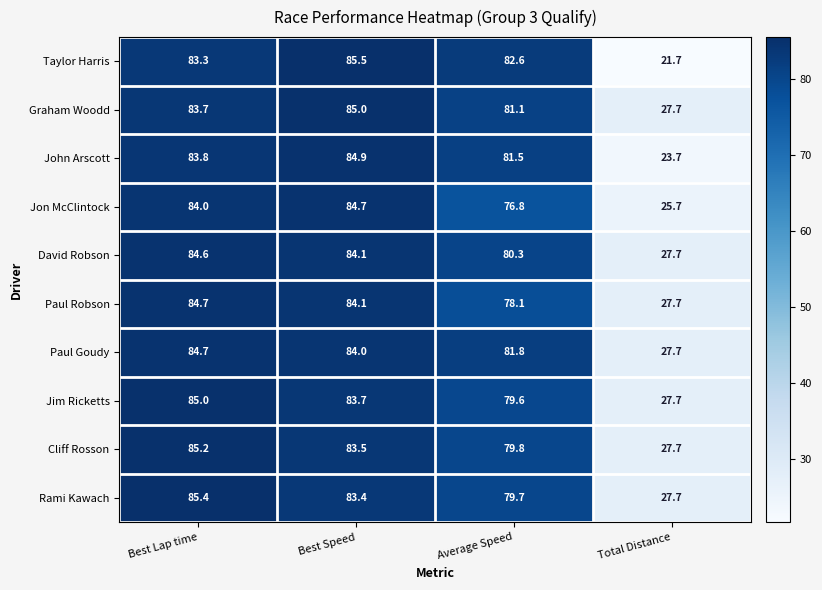

What is the difference between the highest and lowest values at Best Speed?

2.1